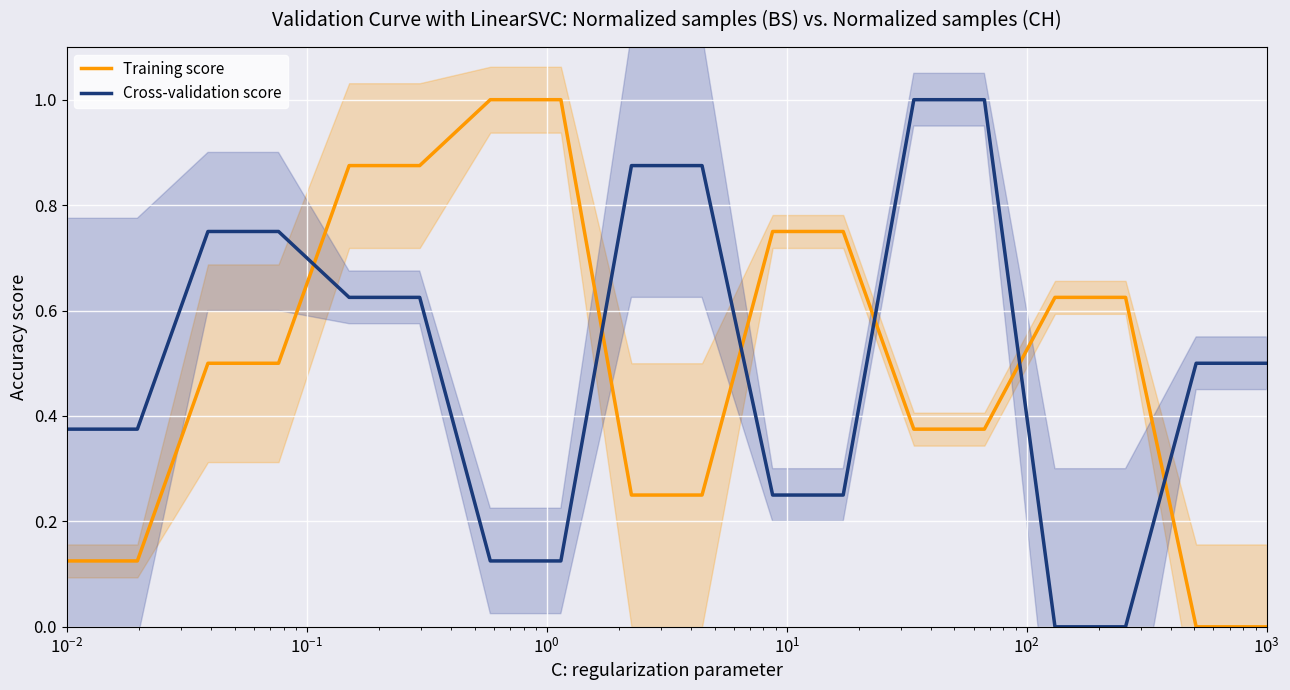

After their last crossing, which series has the higher values: Training score or Cross-validation score?

Cross-validation score